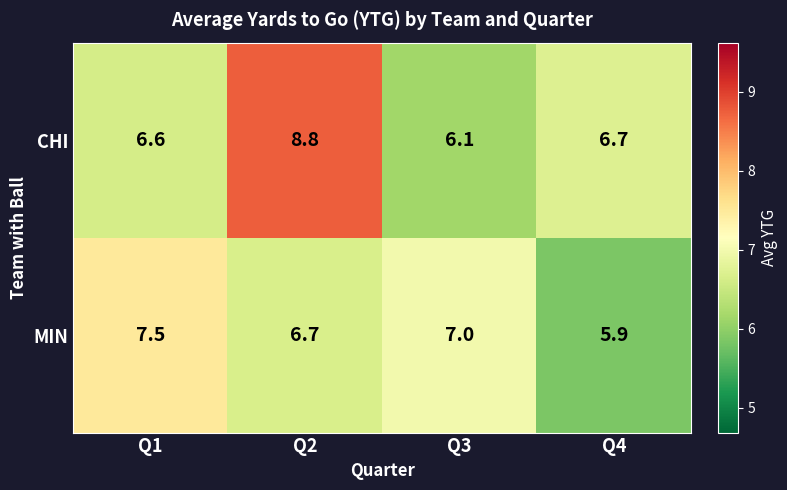

At which category does the chart reach its peak across all series?

Q2